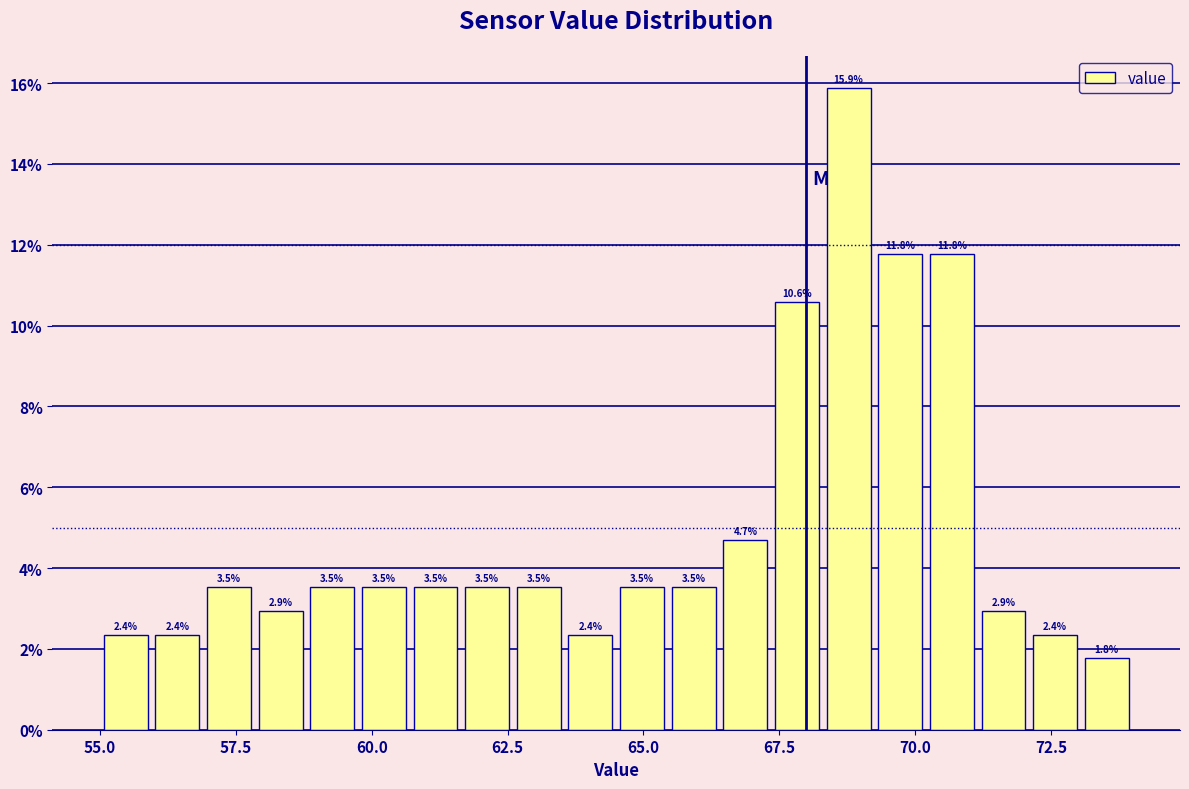

Read against the x-axis, roughly where is the centre of the tallest bar?

69.0